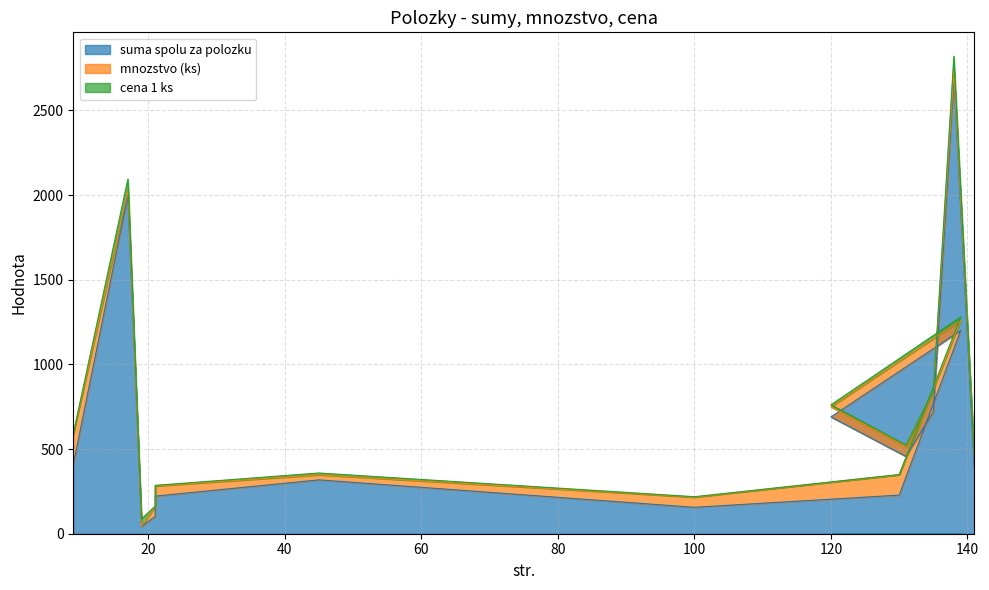

True or false: suma spolu za polozku has a value of 228.0 at 130.

True